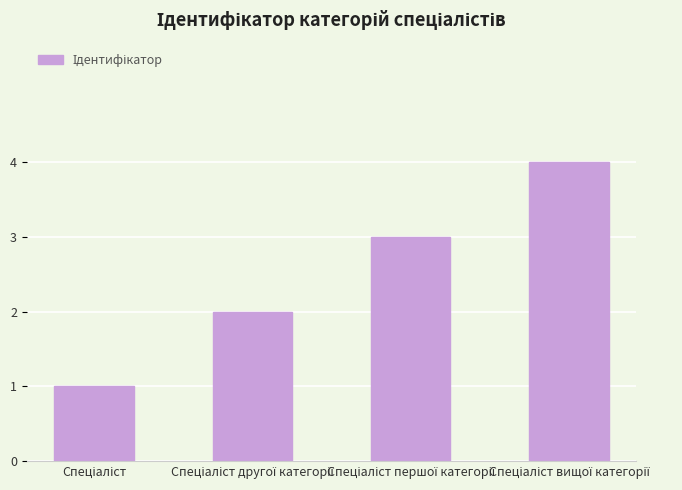

What is the difference between the maximum and minimum values?

3